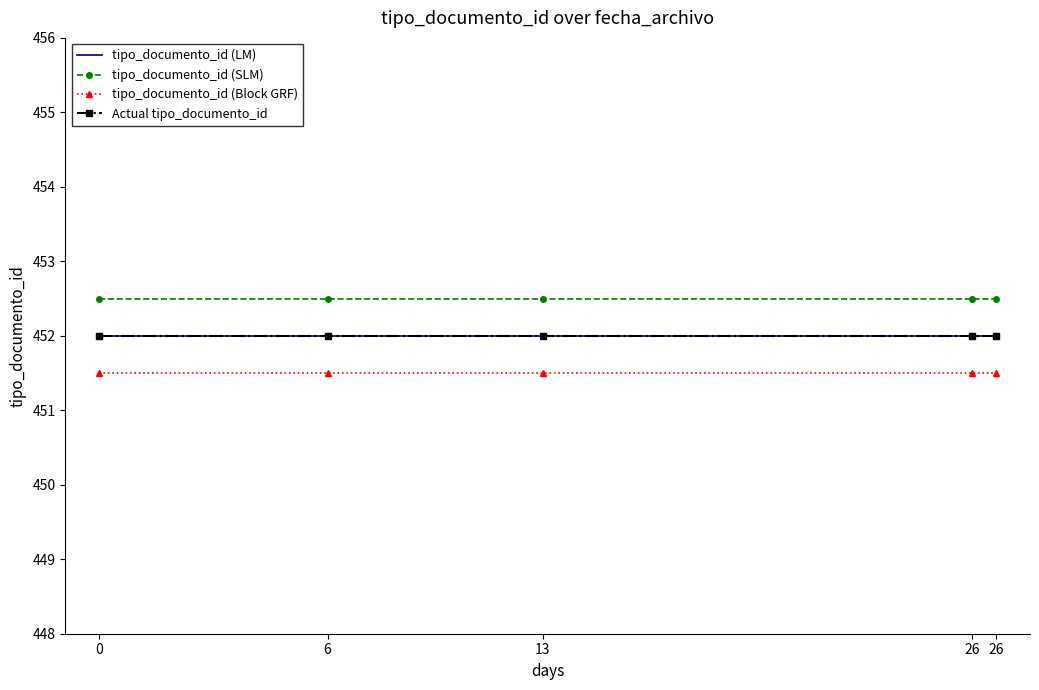

The value of tipo_documento_id (Block GRF) at 6 is 806.7. True or false?

False